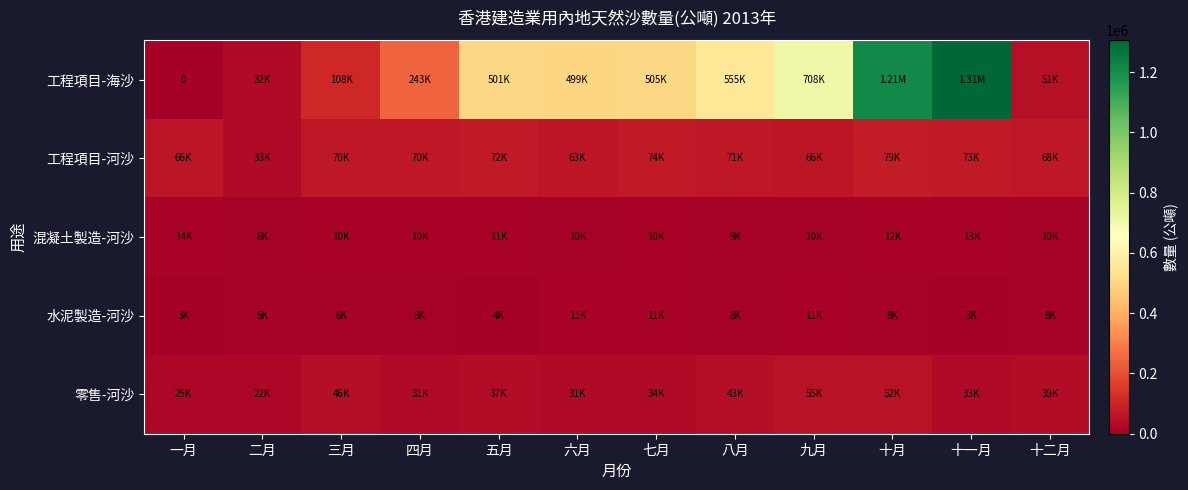

At how many categories does at least one series exceed 1027543?

2